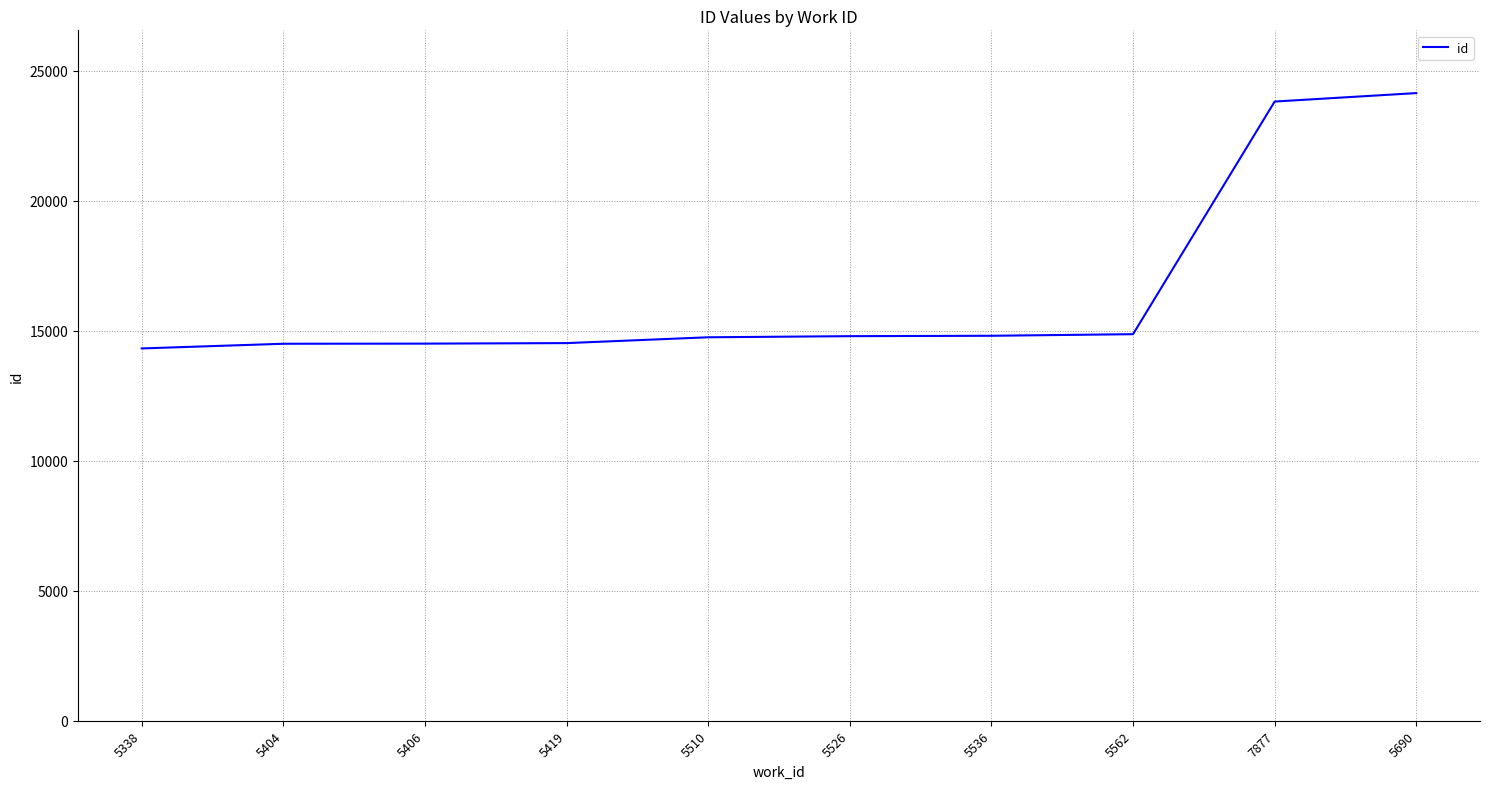

Where is the data nearest to the value 19228?

5562